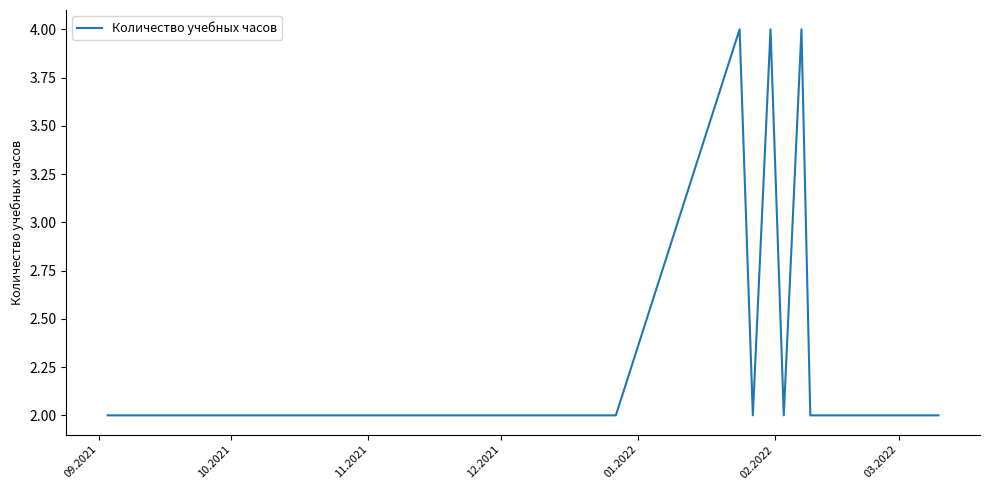

How many lines are shown in the chart?

1